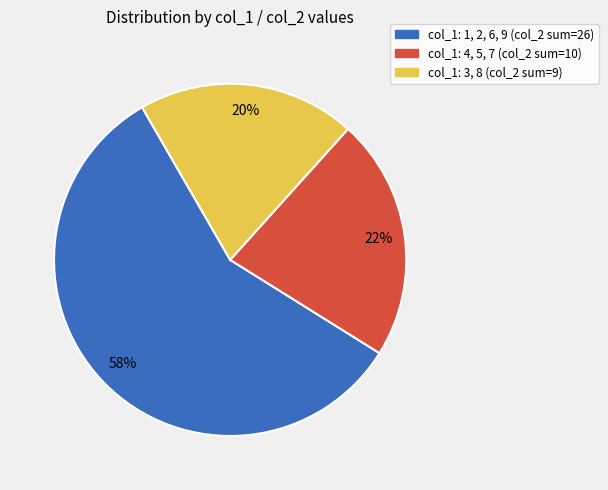

Is there a majority slice in this chart?

Yes